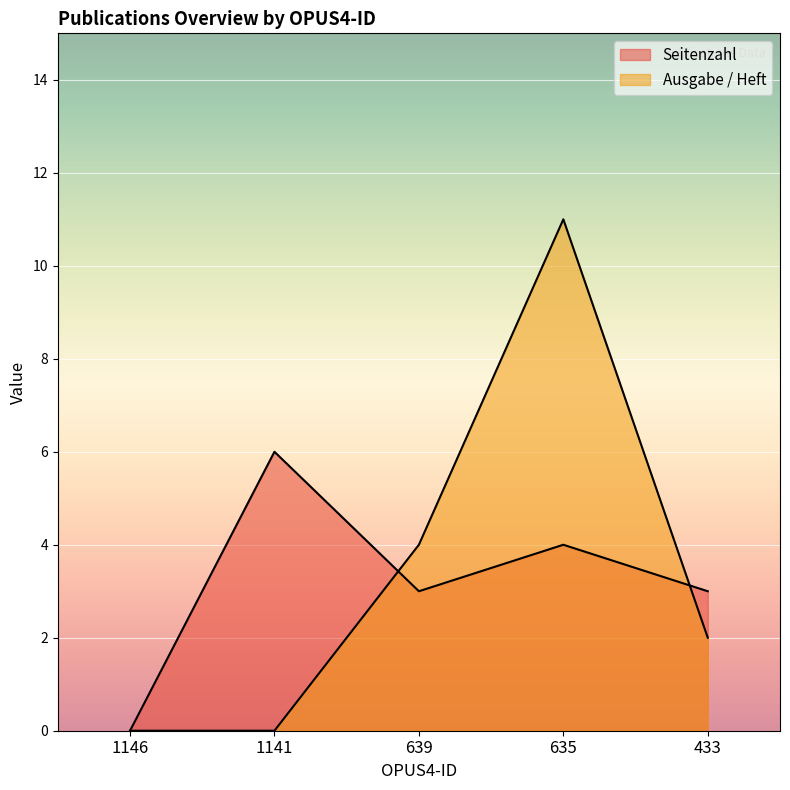

How many distinct data groups are displayed?

2